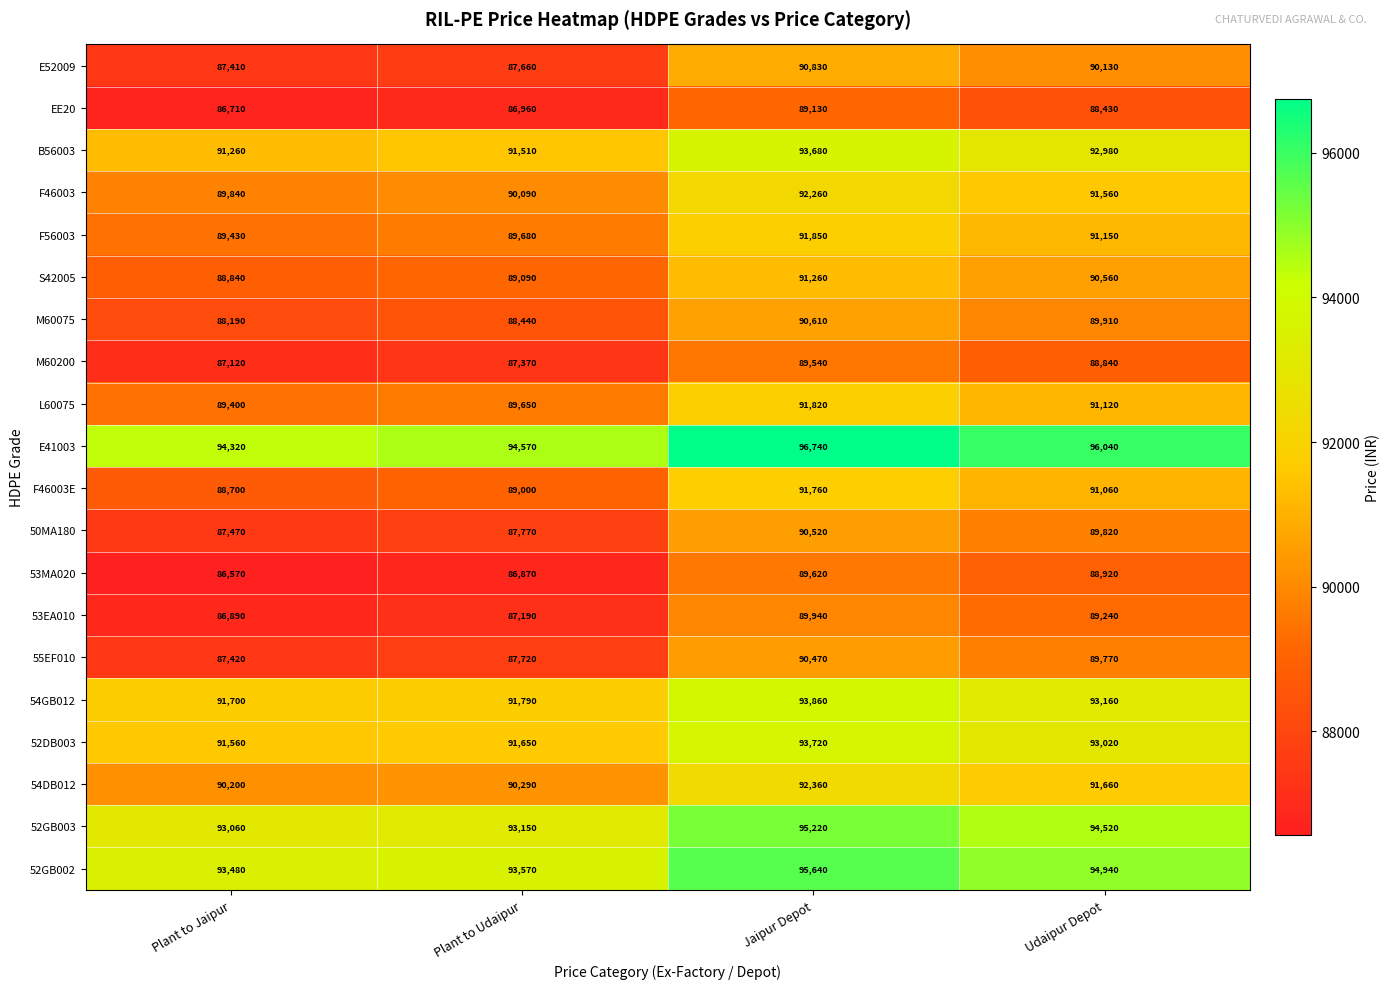

What is the difference between the maximum and minimum values in the L60075 series?

2420